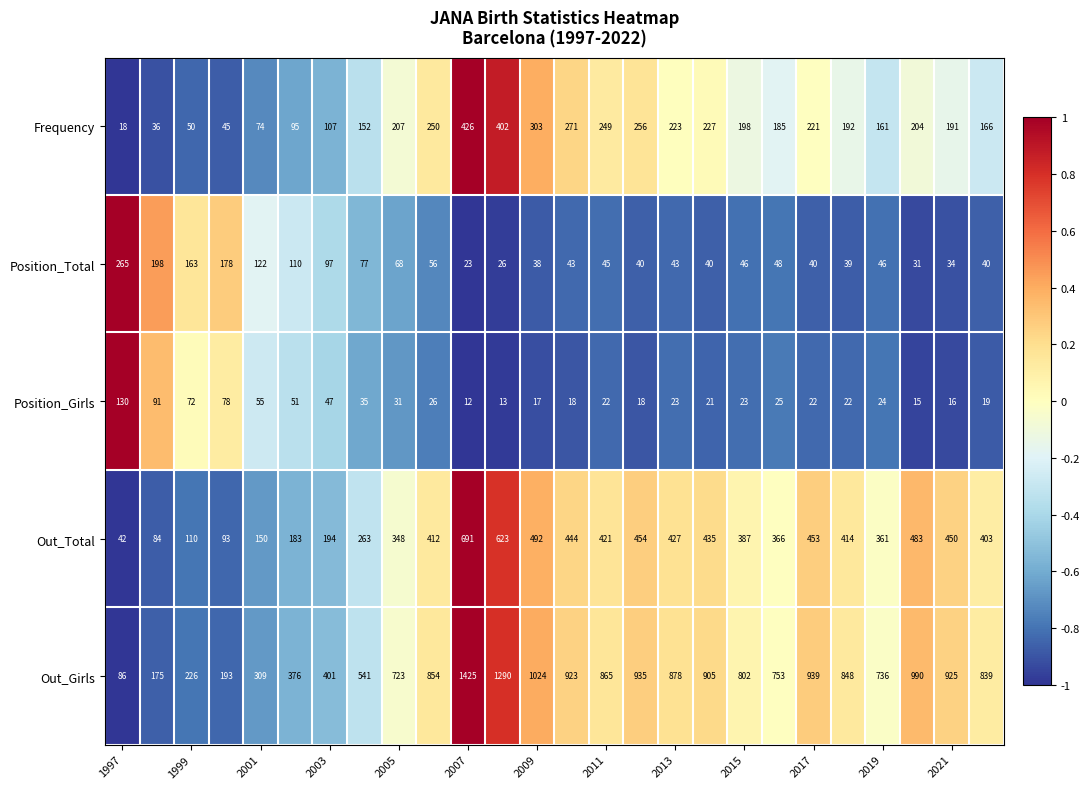

Which series has the largest total across all categories?

Out_Girls